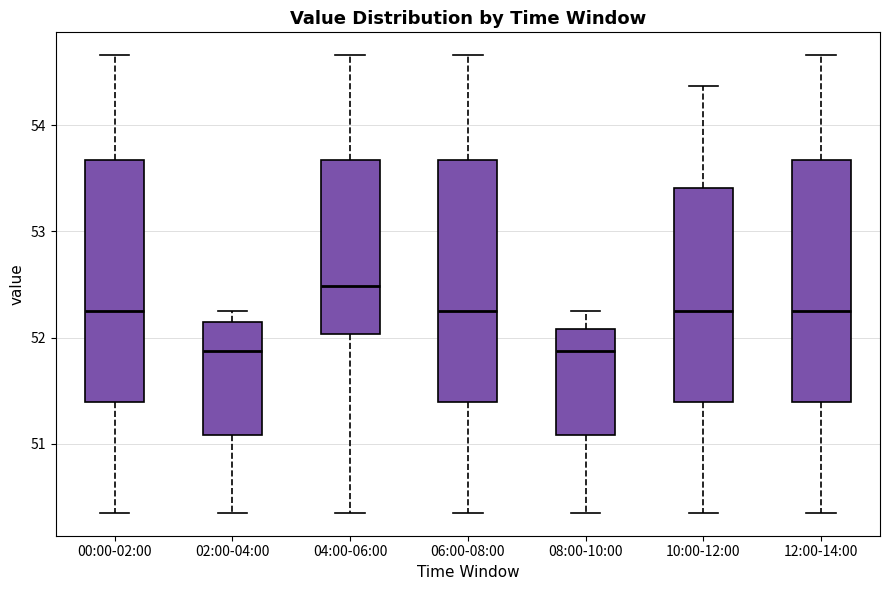

Where does the median line of the box for 12:00-14:00 sit on the y-axis? The values are not printed on the chart, so give them approximately, as read against the axis.

52.3